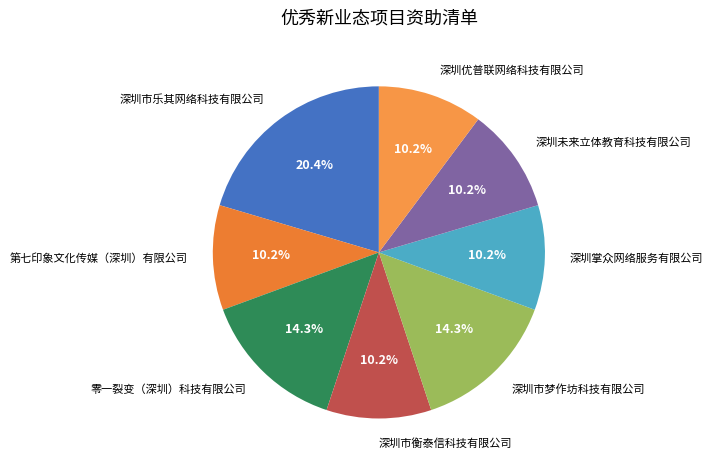

The 深圳市梦作坊科技有限公司 slice represents 24% of the pie. True or false?

False